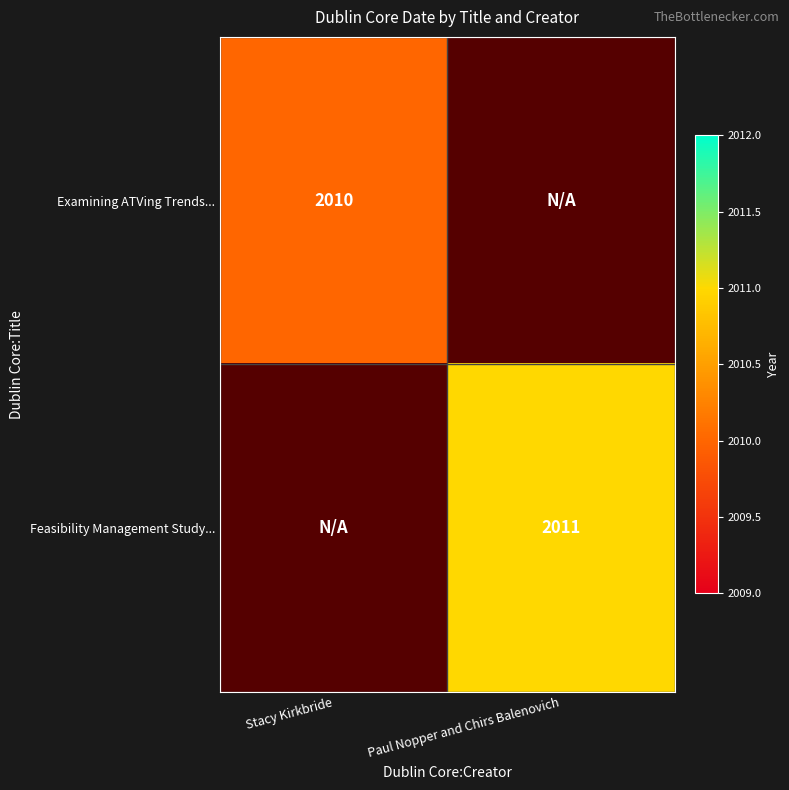

How many data points does each series have?

2